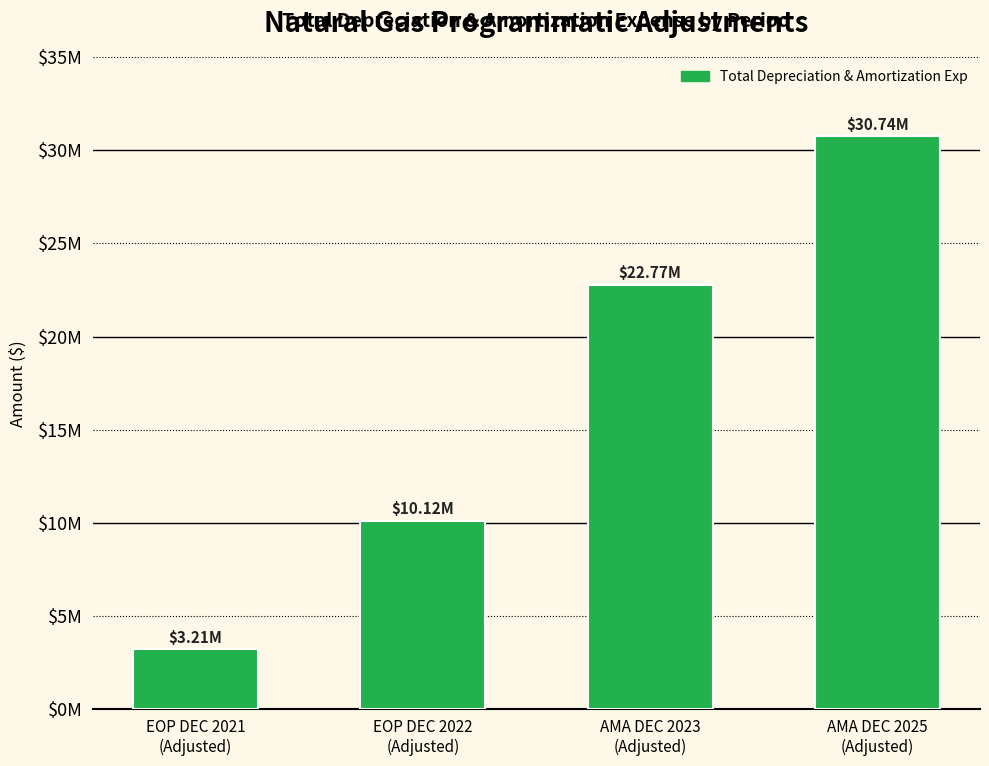

What is the value of the 4th bar from the left?

30735201.2